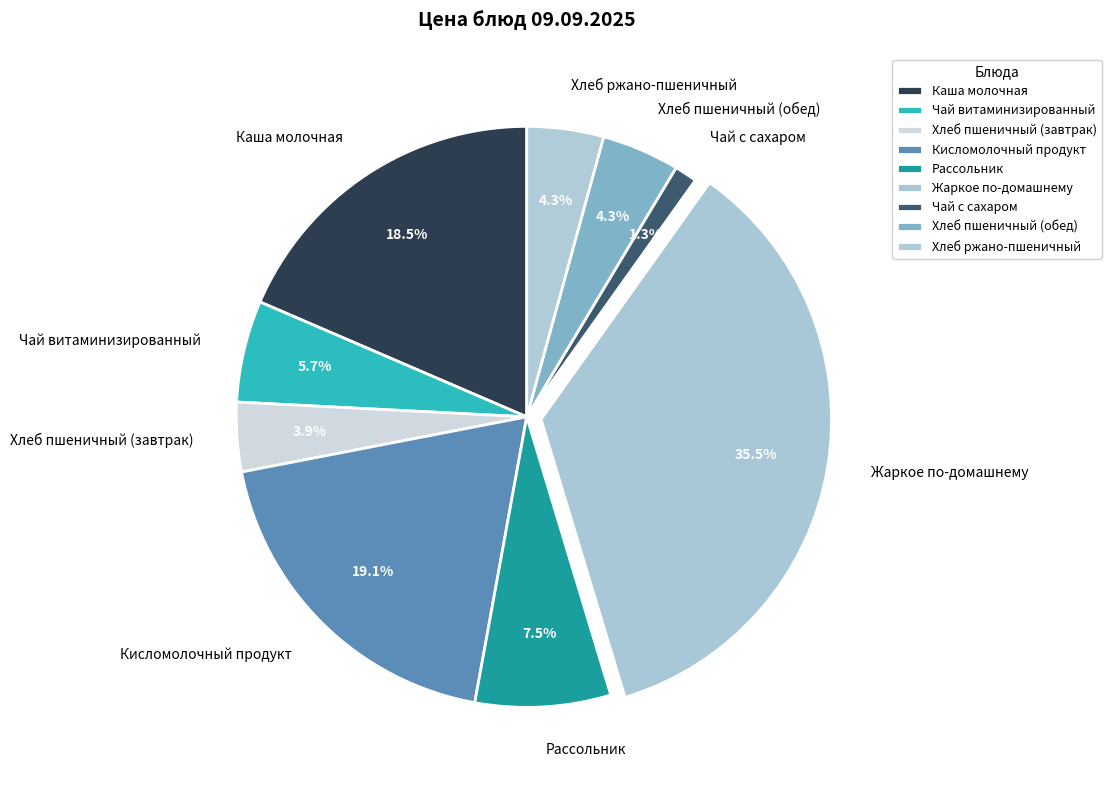

What is the total percentage of Рассольник and Жаркое по-домашнему?

43.0%